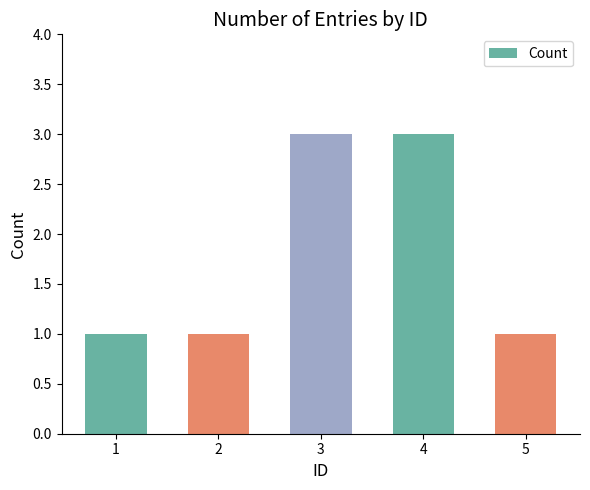

How many bars are there in total?

5